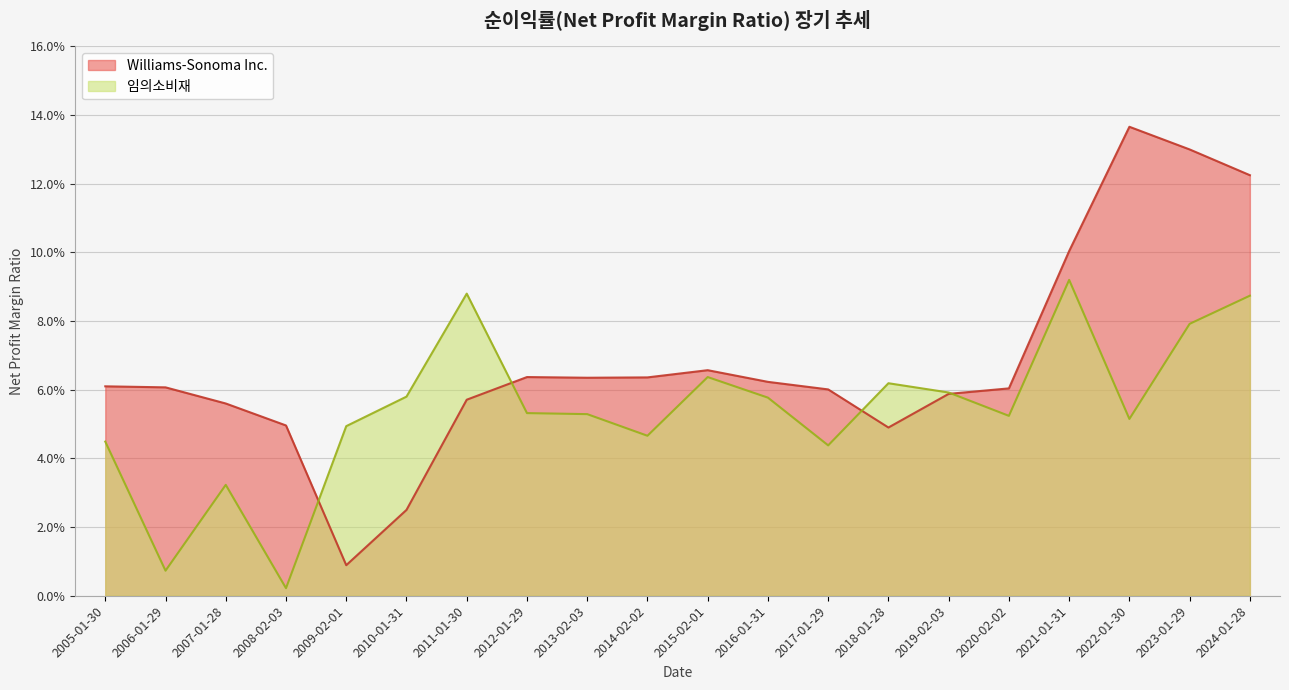

Does the chart display data point markers on the line(s)?

No